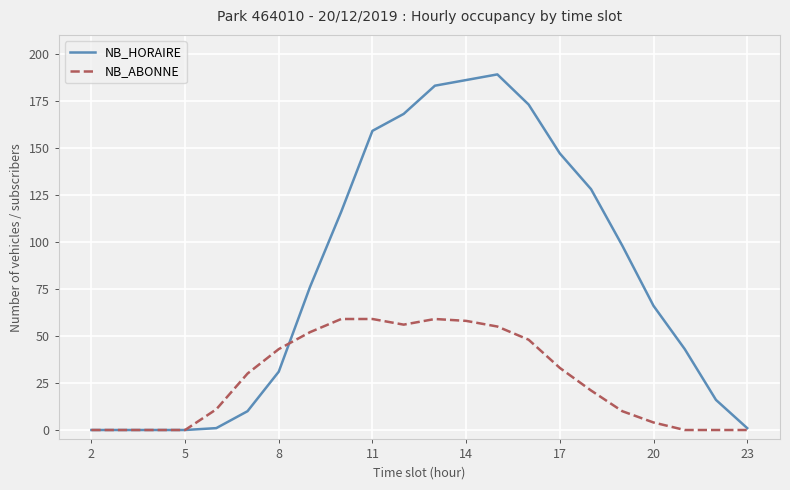

What is the difference between the maximum and minimum values in the NB_HORAIRE series?

189